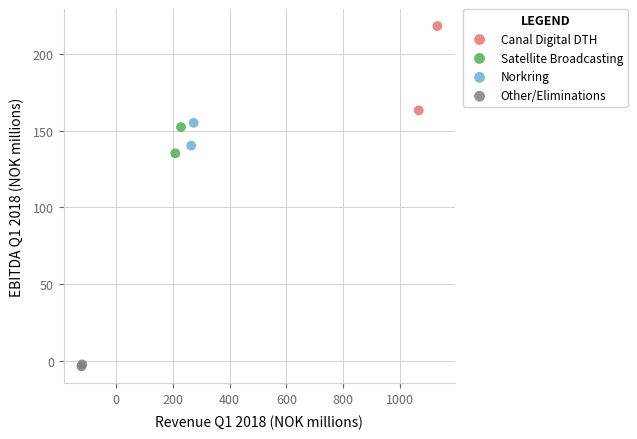

What are all the series names shown in the legend?

Canal Digital DTH, Satellite Broadcasting, Norkring, Other/Eliminations